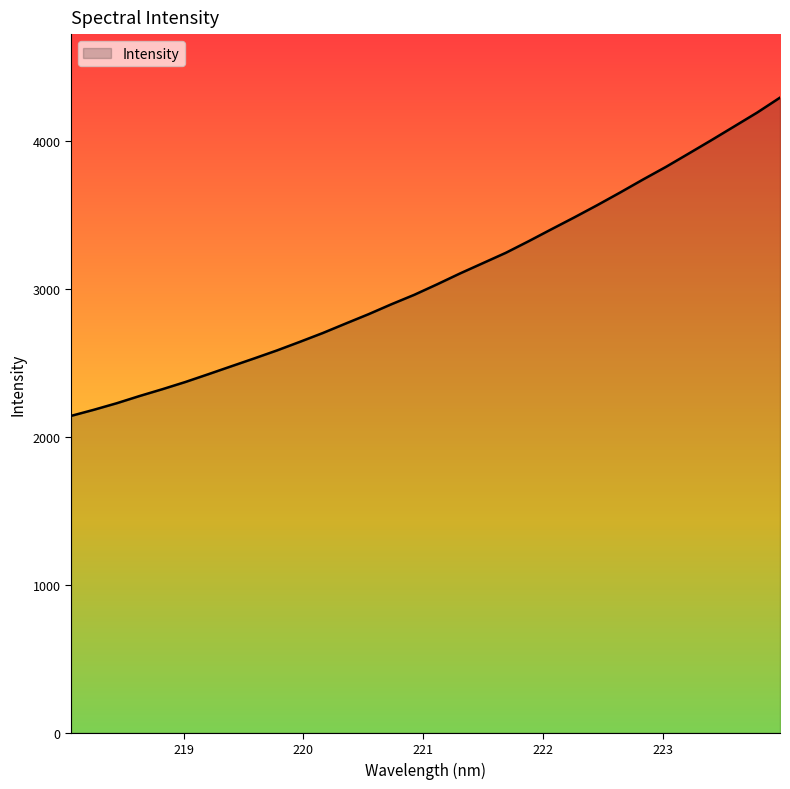

What is the greatest value displayed?

4289.8